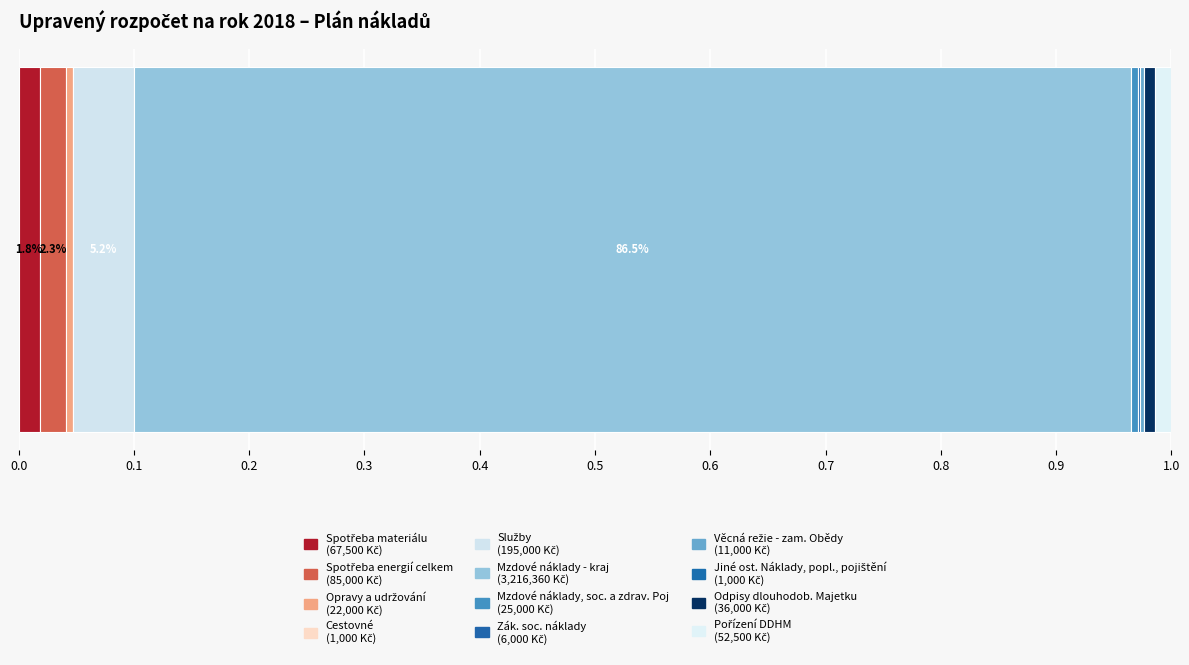

Reading right to left, what are all the values shown in this chart?

Pořízení DDHM=52500	Odpisy dlouhodob. Majetku=36000	Jiné ost. Náklady, popl., pojištění=1000	Věcná režie - zam. Obědy=11000	Zák. soc. náklady=6000	Mzdové náklady, soc. a zdrav. Poj=25000	Mzdové náklady - kraj=3216360	Služby=195000	Cestovné=1000	Opravy a udržování=22000	Spotřeba energií celkem=85000	Spotřeba materiálu=67500